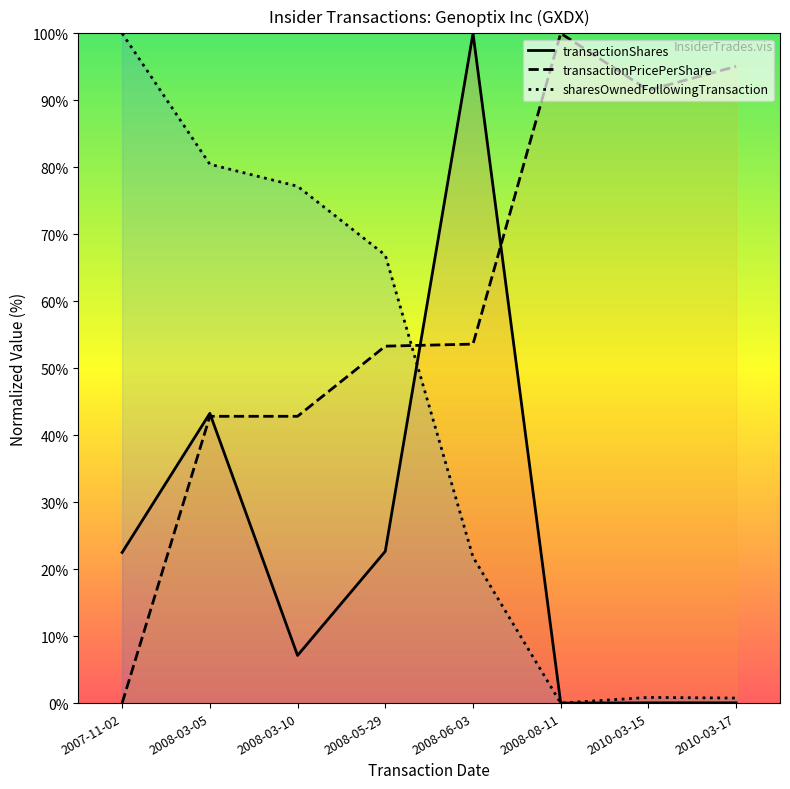

Between which two adjacent categories do transactionShares and transactionPricePerShare first intersect?

2008-03-05 and 2008-03-10